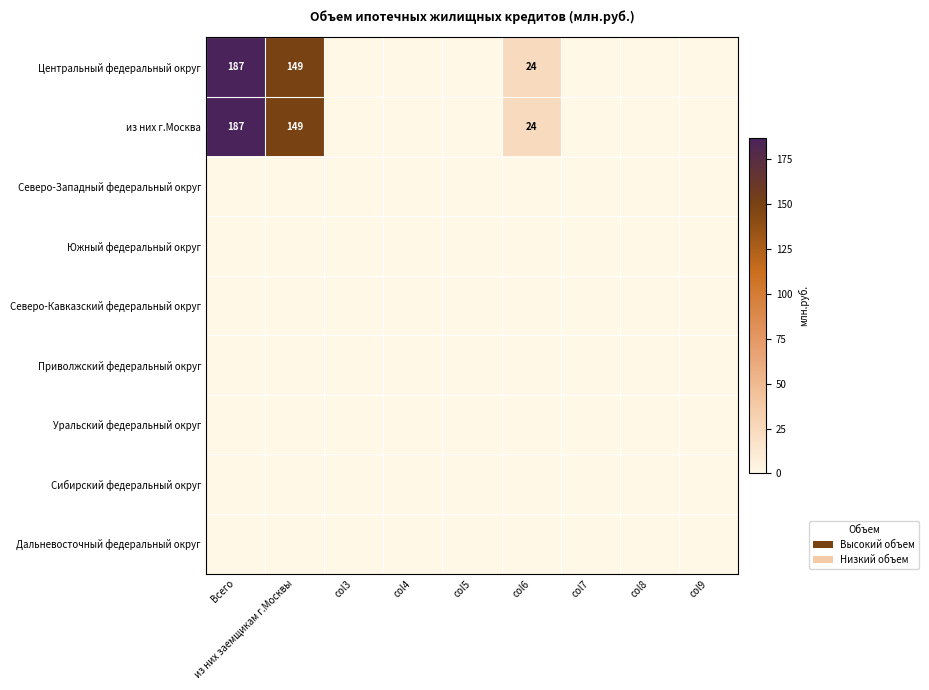

At how many categories does at least one series exceed 176?

1